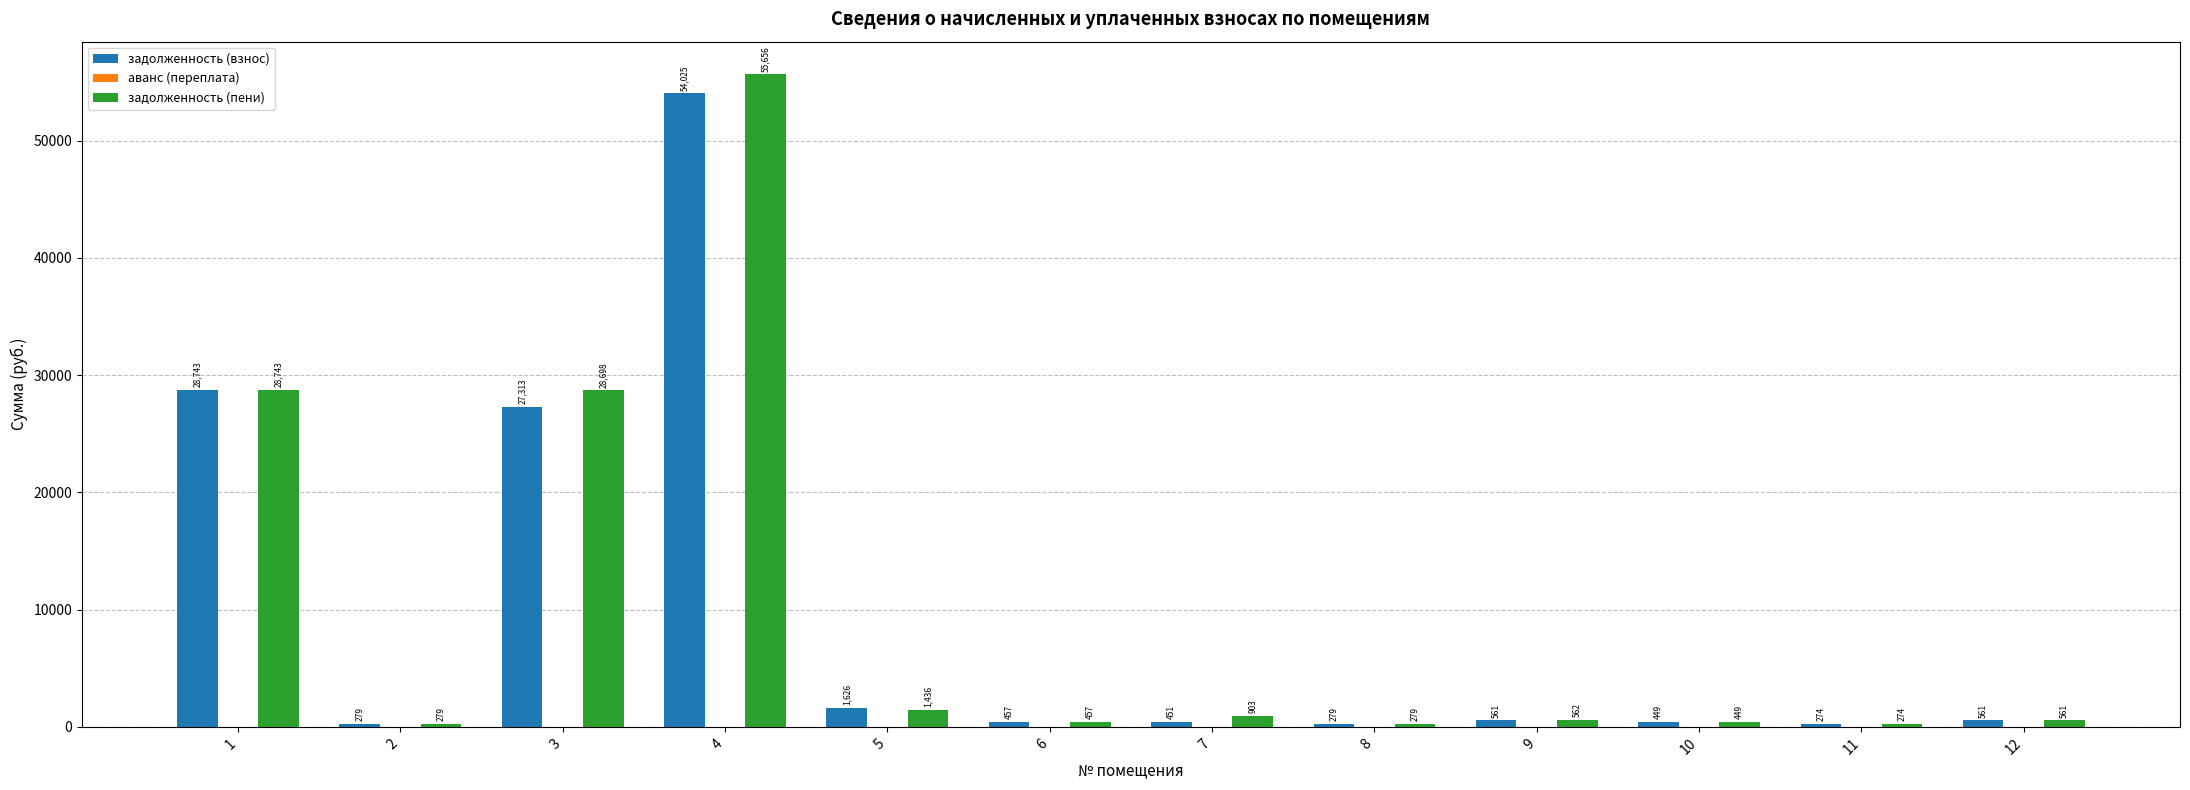

Rank the series by their maximum value, from lowest to highest.

задолженность (взнос), задолженность (пени)